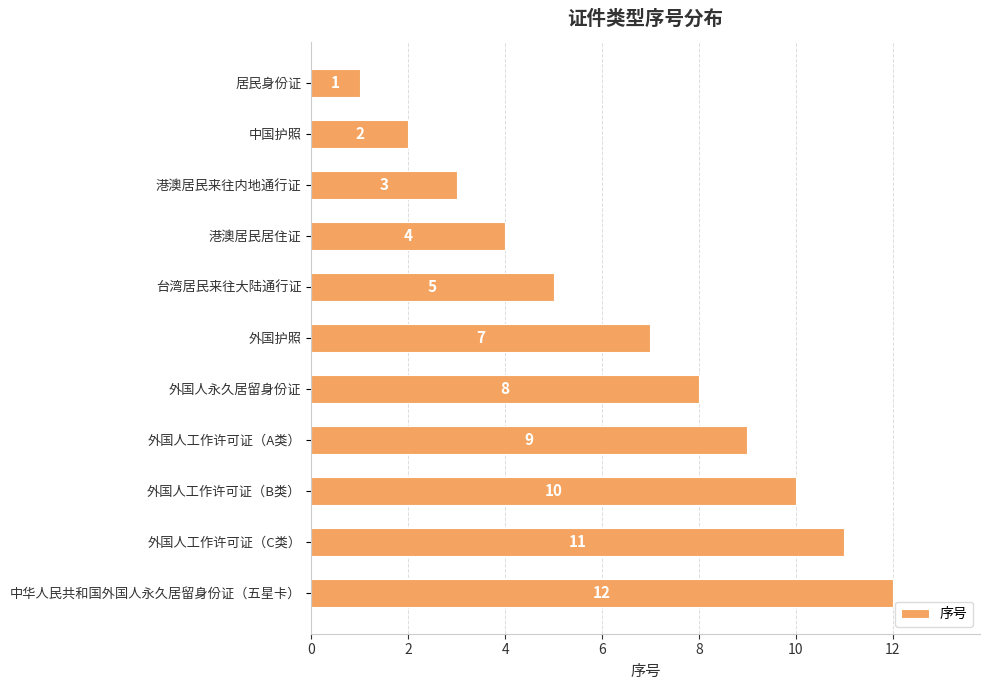

Reading top to bottom, what are all the values shown in this chart?

居民身份证=1	中国护照=2	港澳居民来往内地通行证=3	港澳居民居住证=4	台湾居民来往大陆通行证=5	外国护照=7	外国人永久居留身份证=8	外国人工作许可证（A类）=9	外国人工作许可证（B类）=10	外国人工作许可证（C类）=11	中华人民共和国外国人永久居留身份证（五星卡）=12